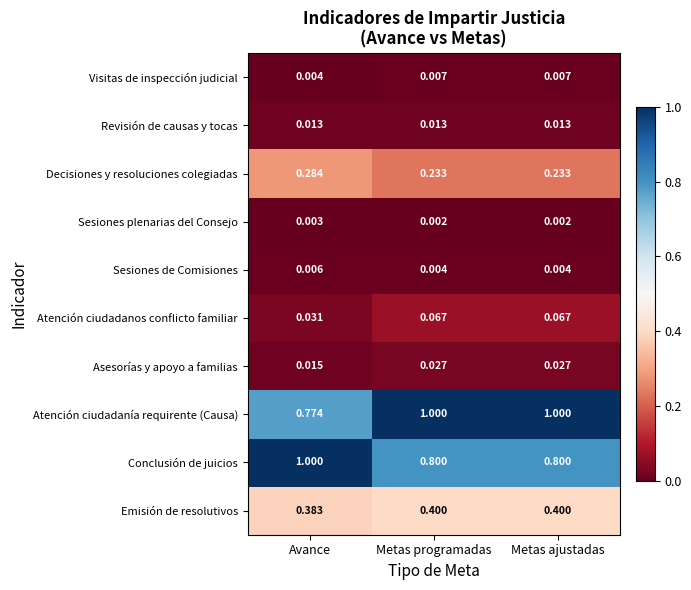

Which category has the lowest value in the Atención ciudadanía requirente (Causa) series?

Avance